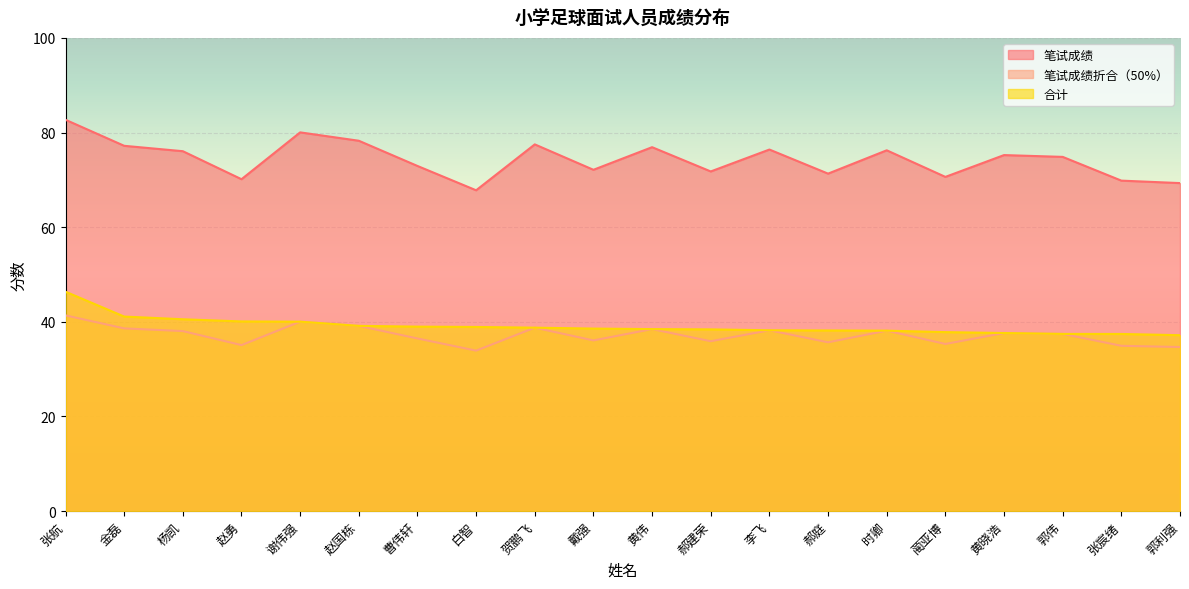

What is the difference between the 合计 values at 白智 and 蔺亚博?

1.1